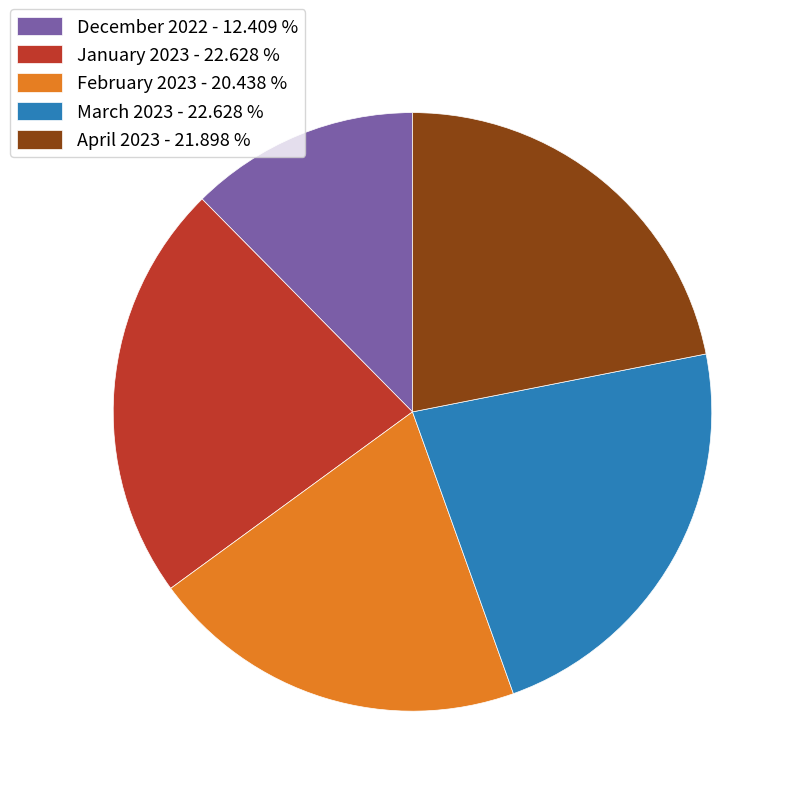

Which slice is the smallest?

December 2022